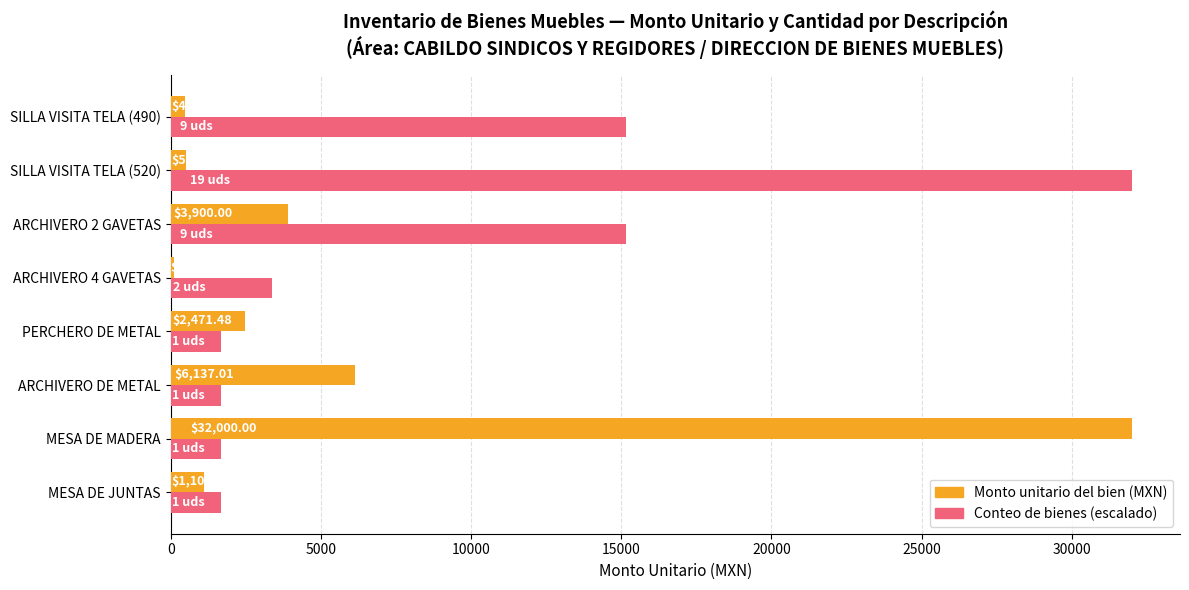

At which category is the sum across all series the highest?

MESA DE MADERA